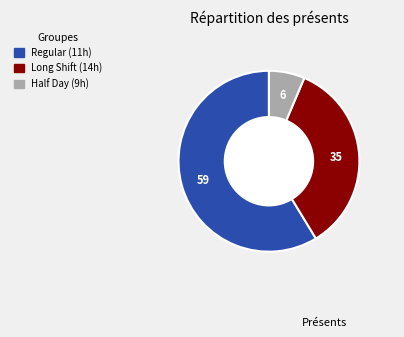

Which category has the smallest portion of the pie?

Half Day (9h)